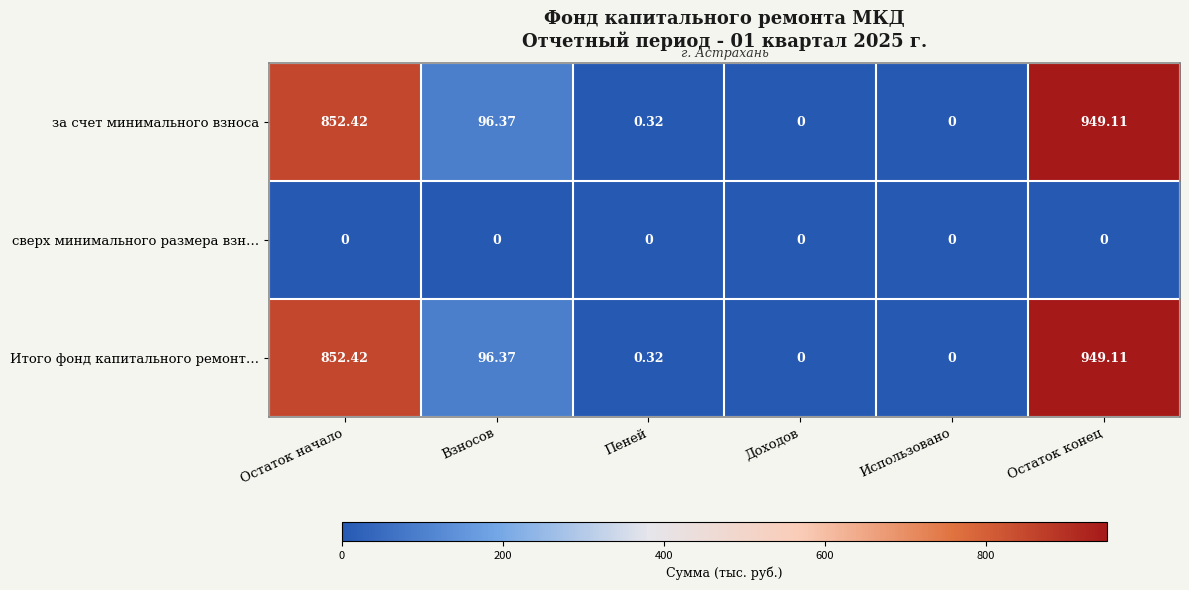

Where does the Итого фонд капитального ремонт… series first go above 96?

Остаток начало